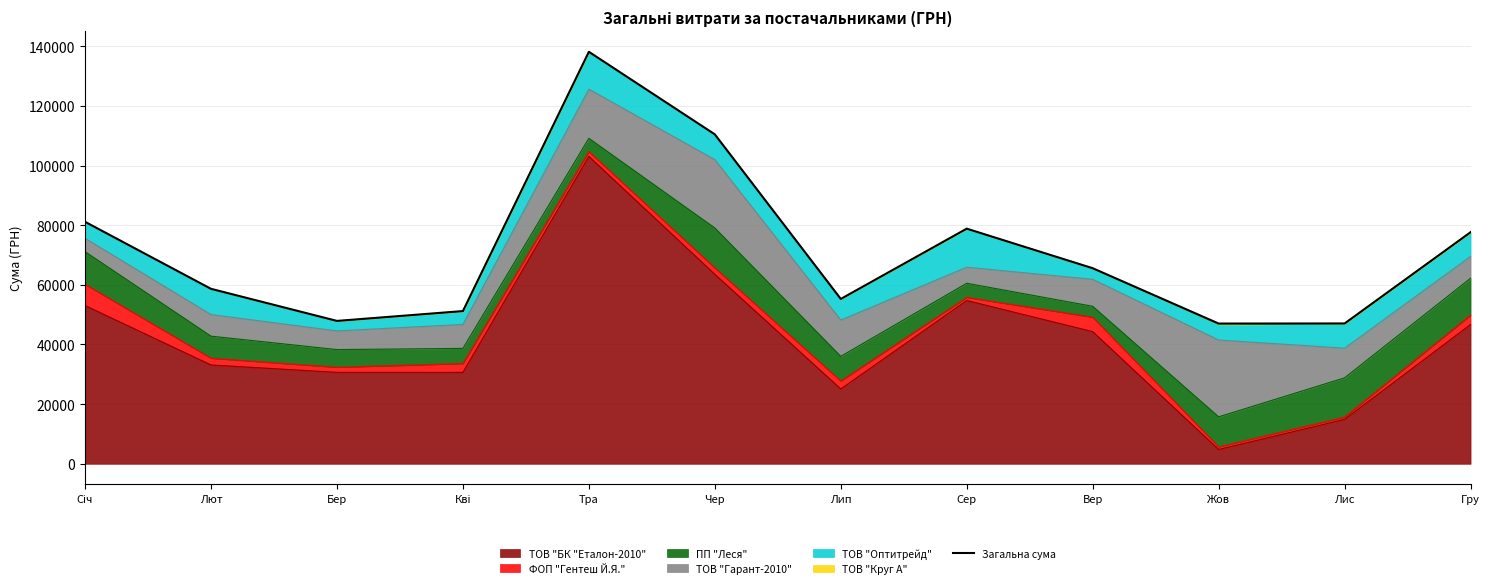

What is the greatest value displayed?

138189.0